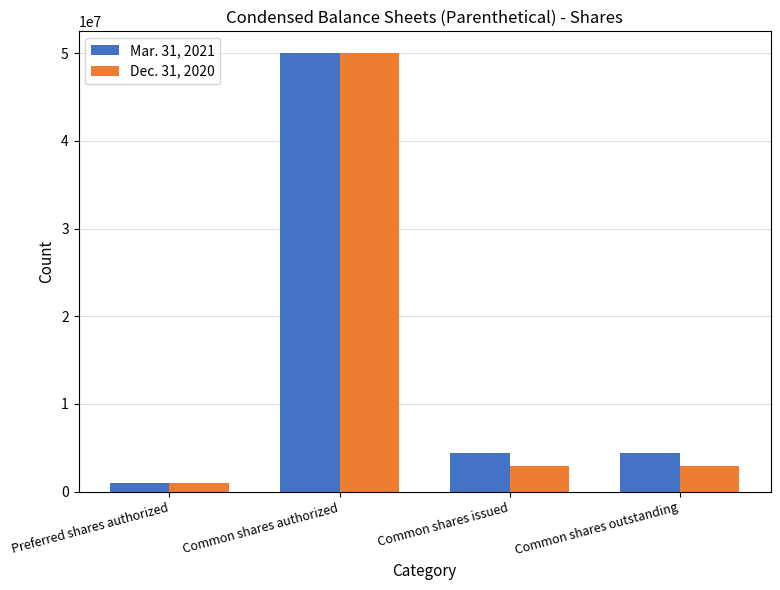

Count the number of data series in this chart.

2